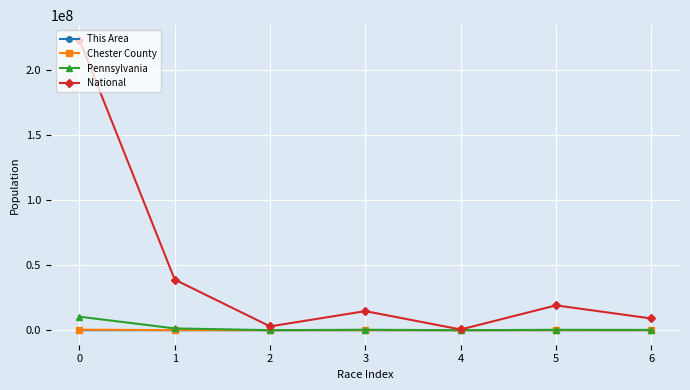

What is the sum of the National values at 3 and 5?

33781620